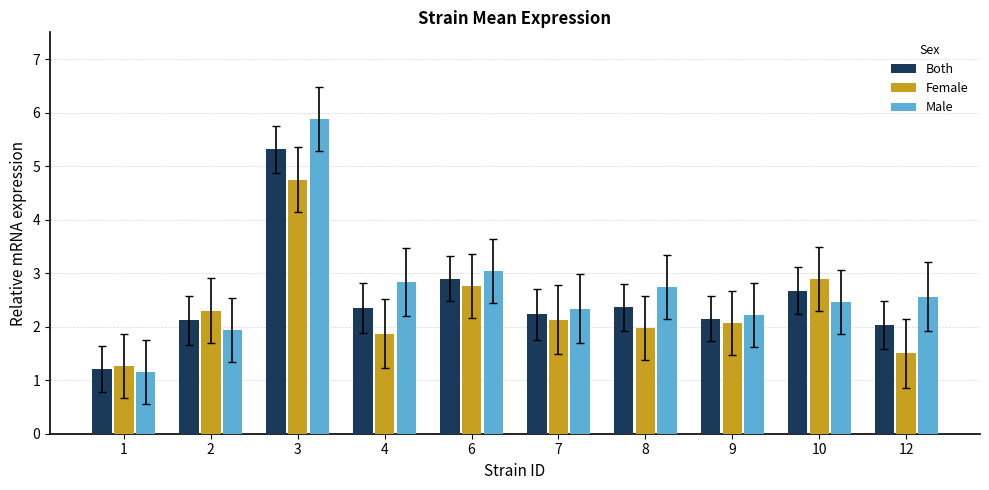

Which series has the widest spread of values?

Male